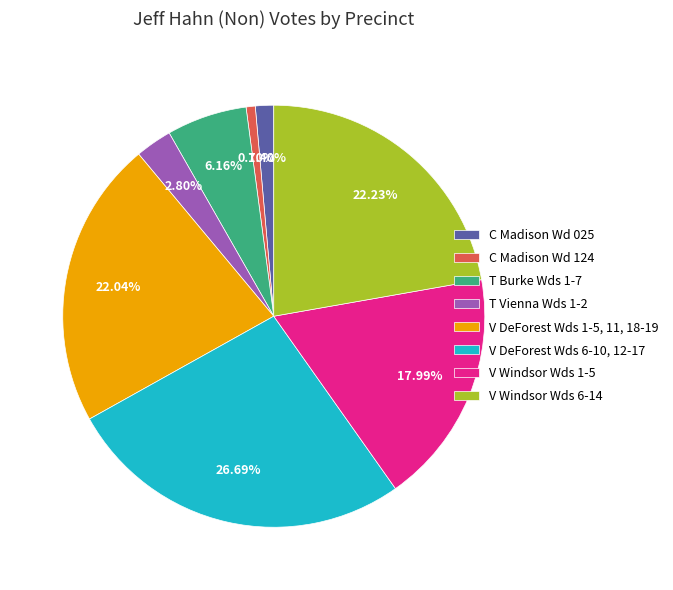

To the nearest percent, what portion does T Vienna Wds 1-2 represent?

3%